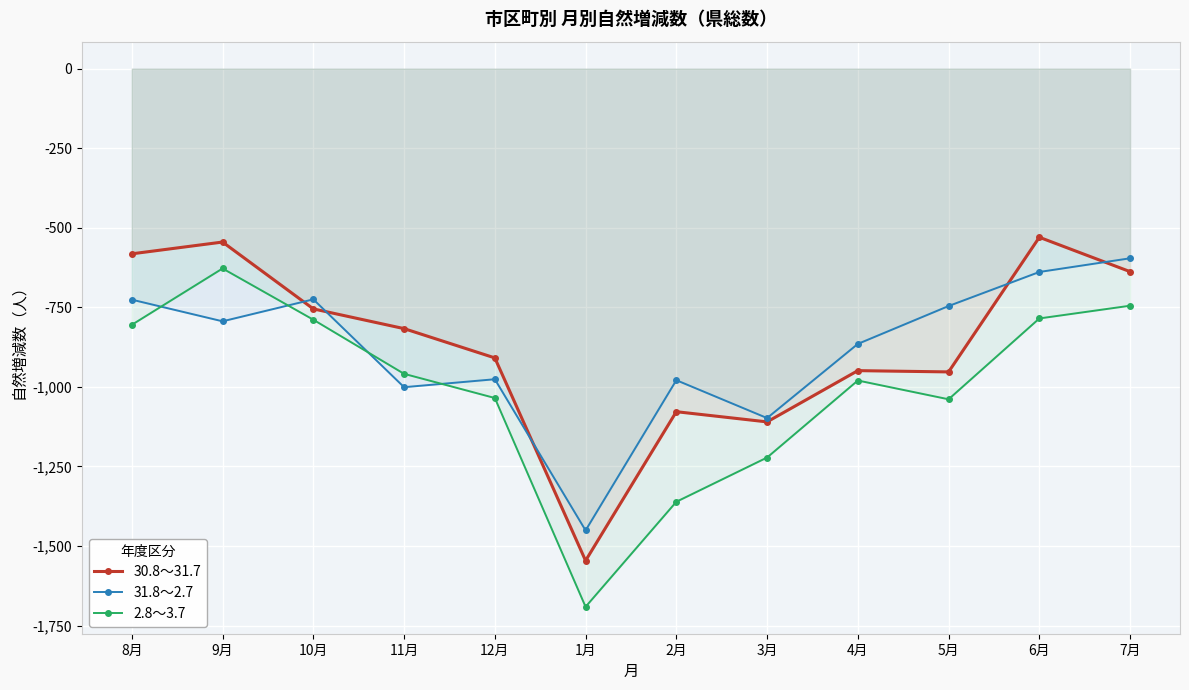

What is the label of the 9th point from the left?

4月